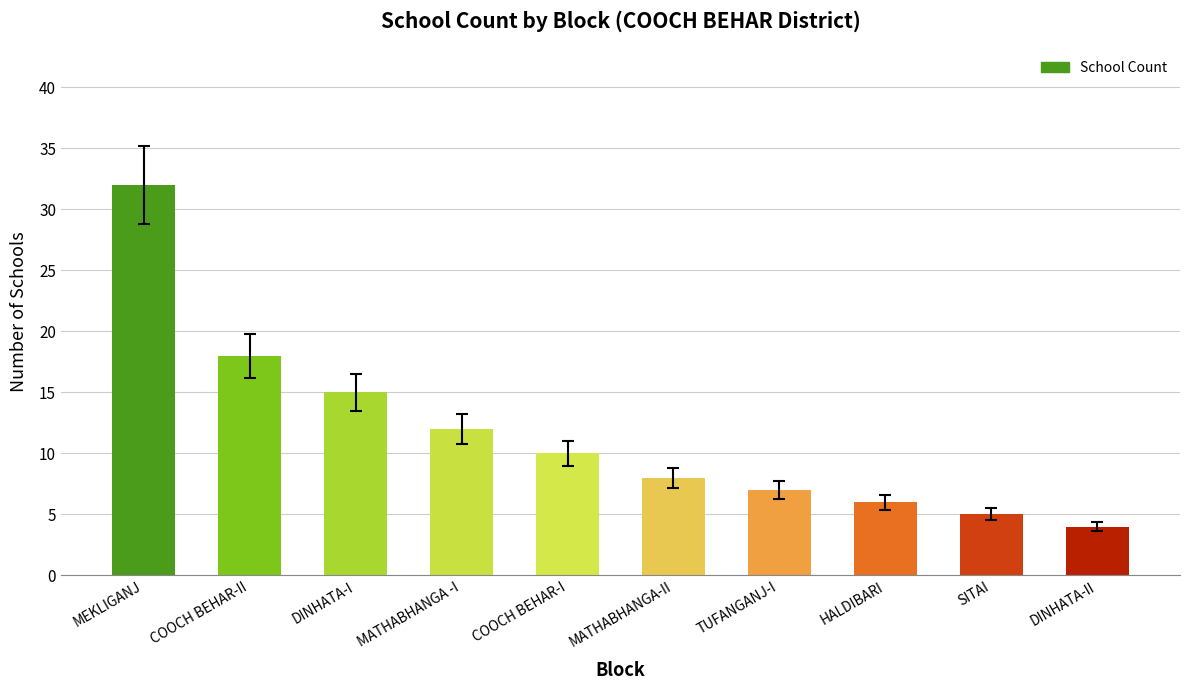

Rank the categories by value from lowest to highest.

DINHATA-II, SITAI, HALDIBARI, TUFANGANJ-I, MATHABHANGA-II, COOCH BEHAR-I, MATHABHANGA -I, DINHATA-I, COOCH BEHAR-II, MEKLIGANJ